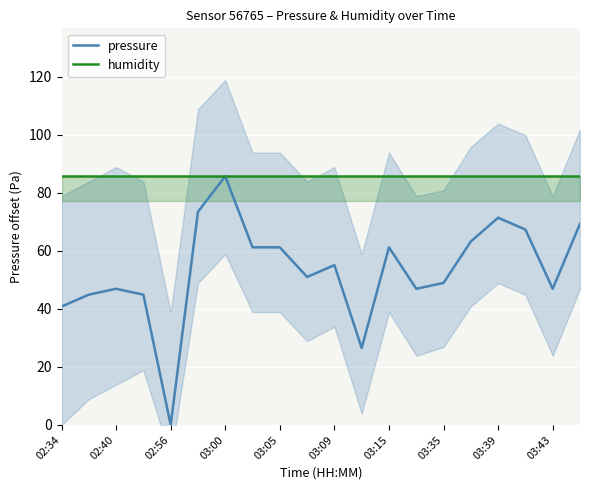

List the series in order of their peak value, highest first.

pressure, humidity